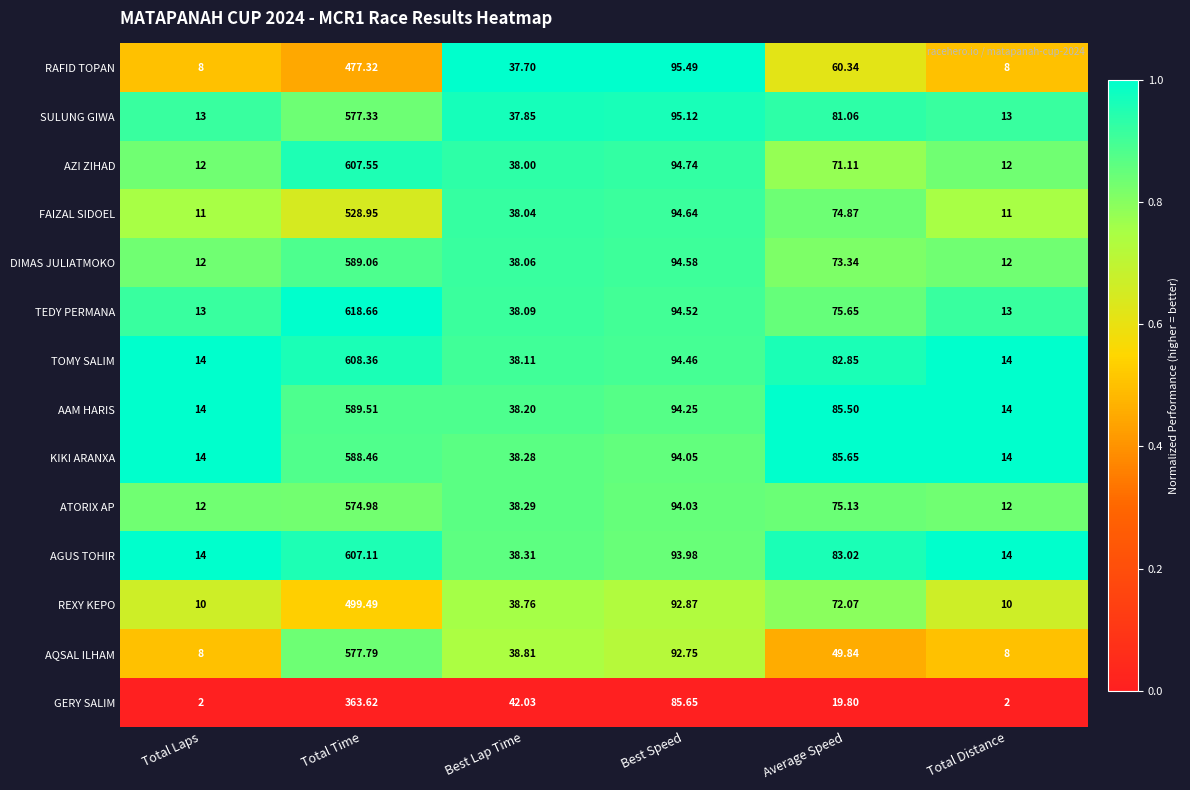

At which label does SULUNG GIWA first exceed 81?

Total Time